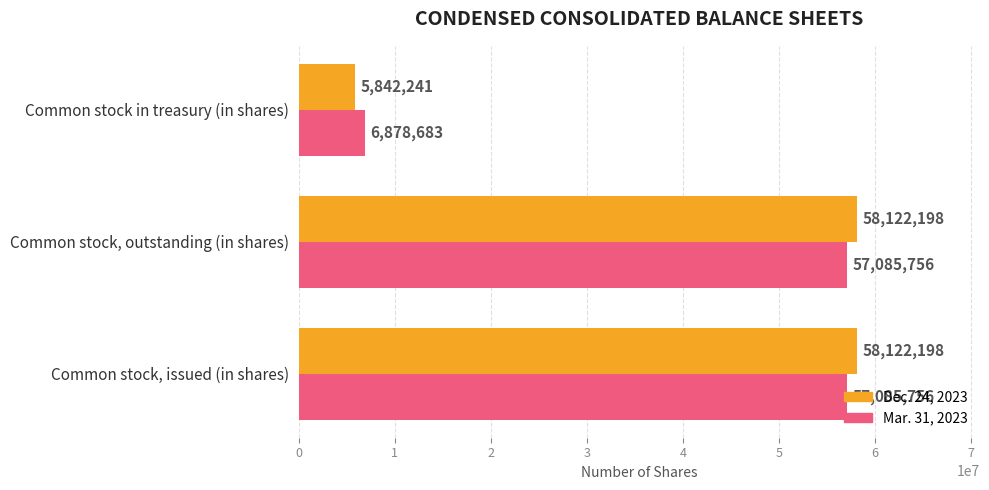

The Mar. 31, 2023 series shows 88547849 at Common stock, issued (in shares). True or false?

False